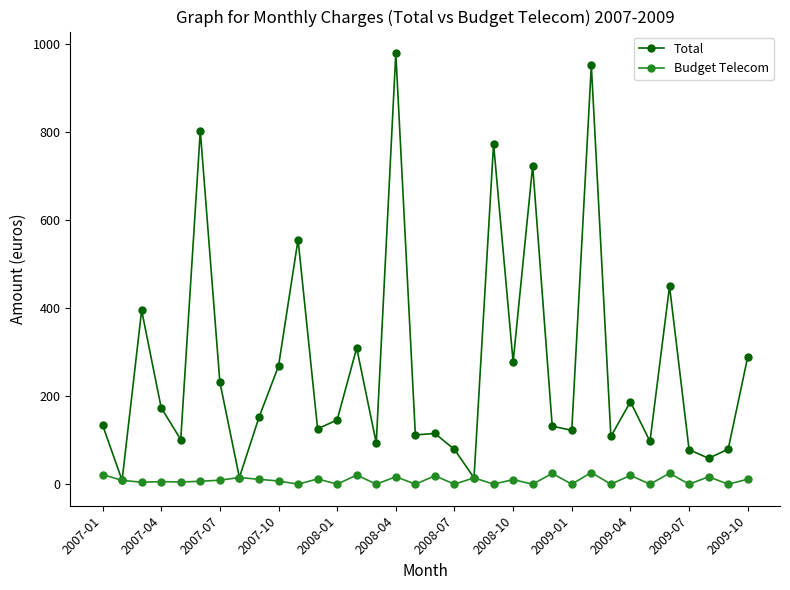

Which series has the widest spread of values?

Total